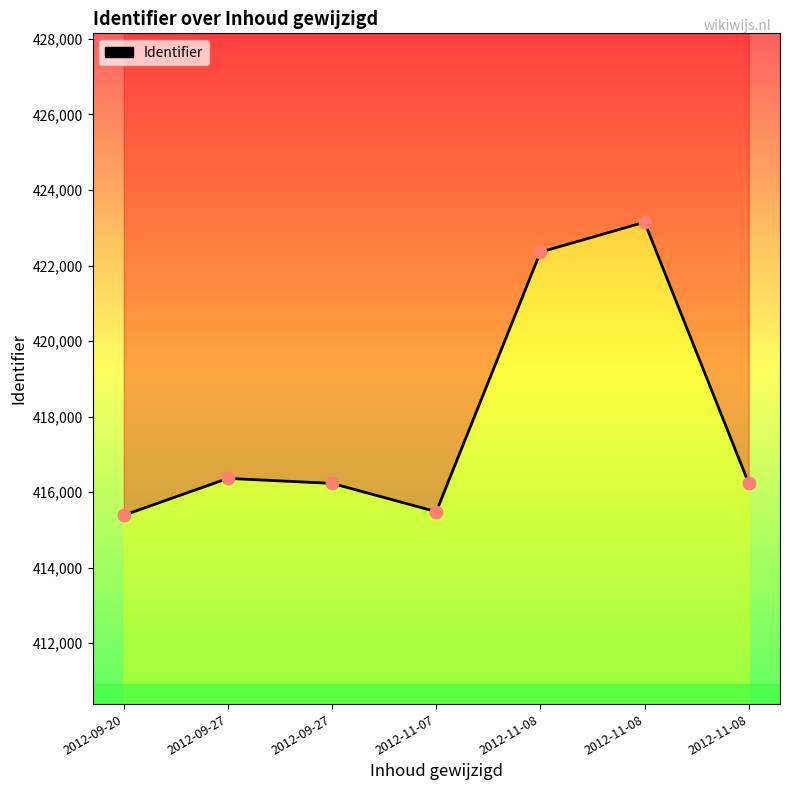

Between 2012-11-07 and 2012-09-27, which is larger?

2012-09-27